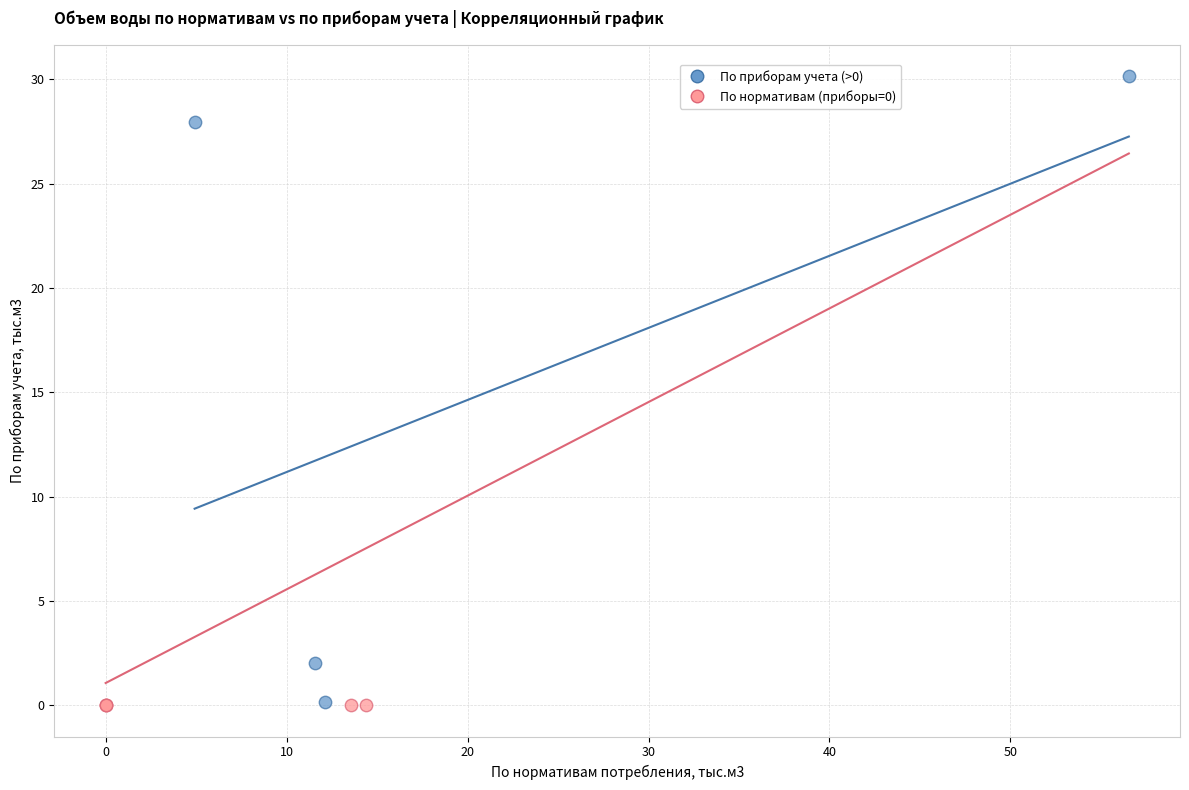

Which series reaches the maximum Y coordinate?

По приборам учета (>0)